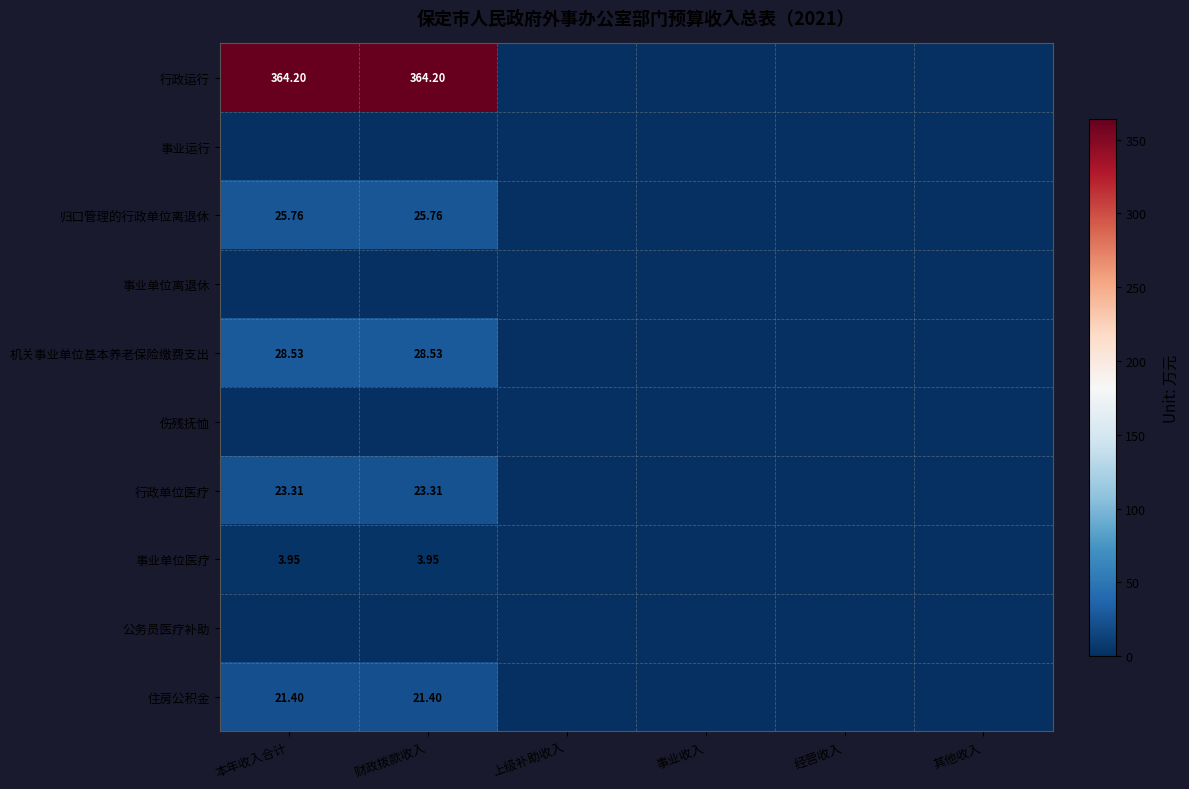

What is the sum of the 住房公积金 values at 财政拨款收入 and 事业收入?

21.4